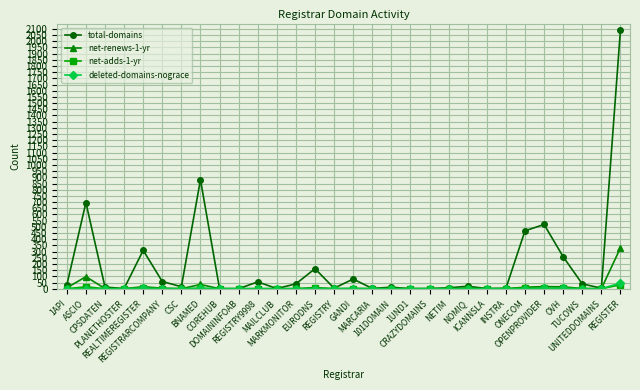

What is the average value of the net-adds-1-yr series?

2